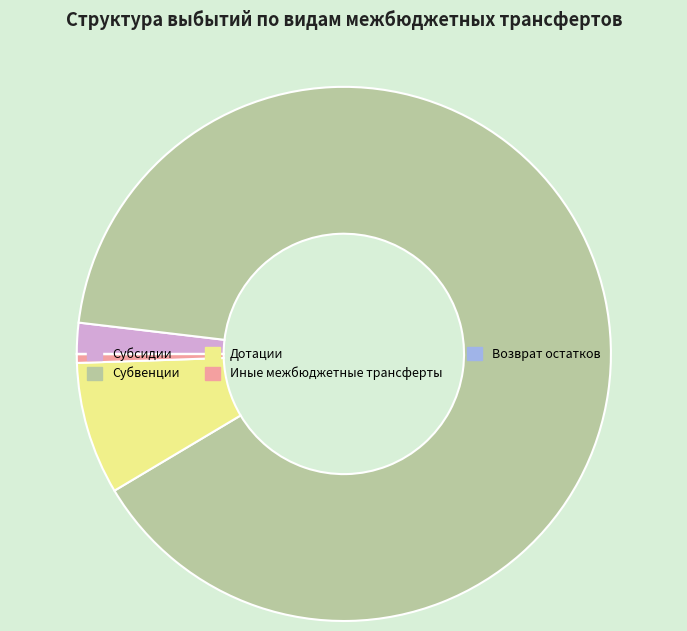

Is the sum of Дотации and Субвенции greater than half?

Yes